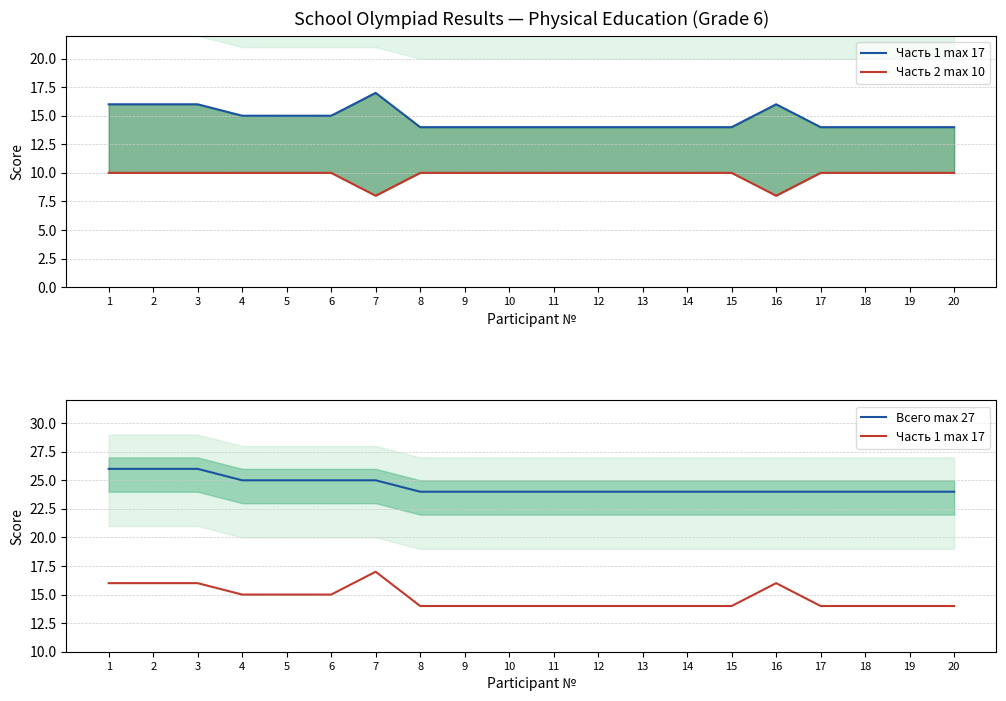

What is the spread (max minus min) of values at 17?

14